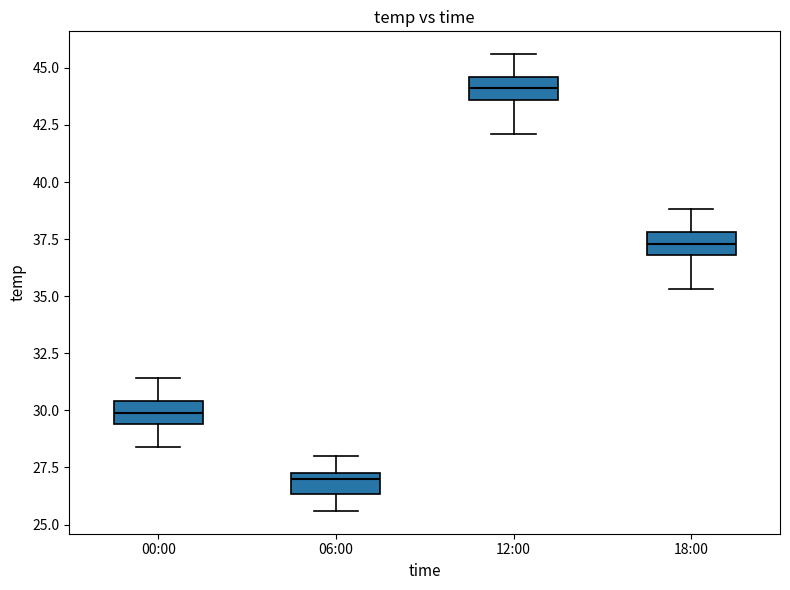

Reading left to right, read every box against the y-axis: the position of its median line, the range the box covers, and the ends of its whiskers. The values are not printed on the chart, so give them approximately, as read against the axis.

00:00: median 30.0, box 29.5 to 30.5, whiskers 28.5 to 31.5
06:00: median 27.0, box 26.5 to 27.5, whiskers 25.5 to 28.0
12:00: median 44.0, box 43.5 to 44.5, whiskers 42.0 to 45.5
18:00: median 37.5, box 37.0 to 38.0, whiskers 35.5 to 39.0